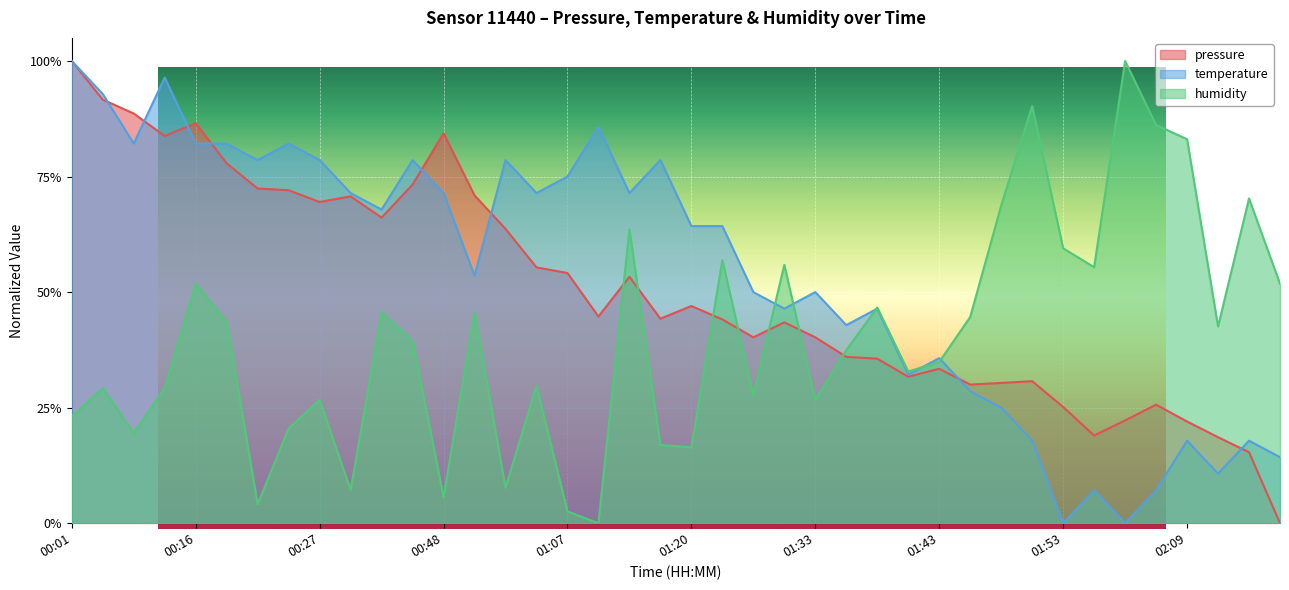

Which series has the largest range (max minus min)?

pressure